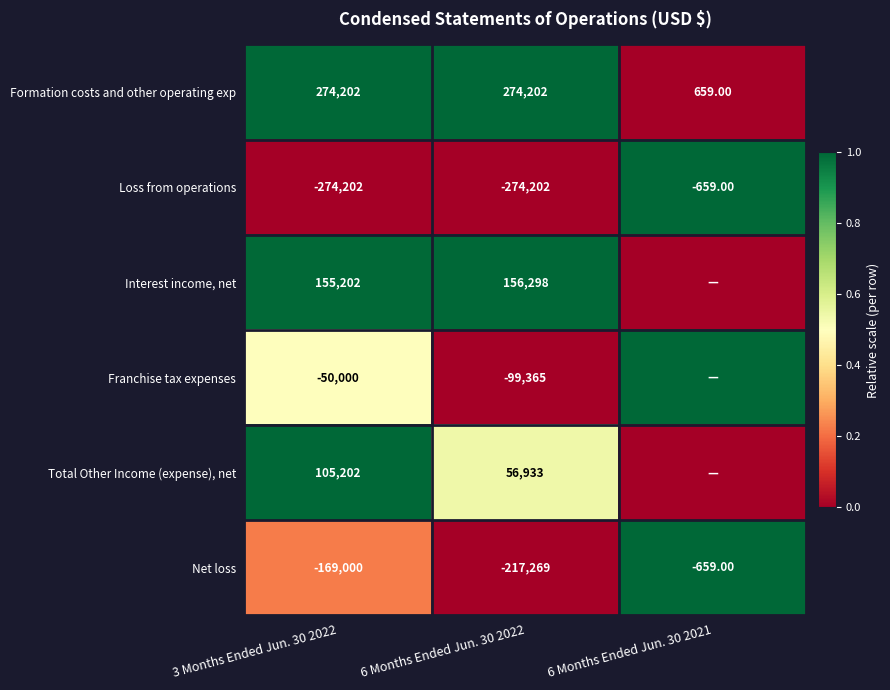

Is the value of Franchise tax expenses at 3 Months Ended Jun. 30 2022 greater than the value of Formation costs and other operating exp at 6 Months Ended Jun. 30 2021?

No